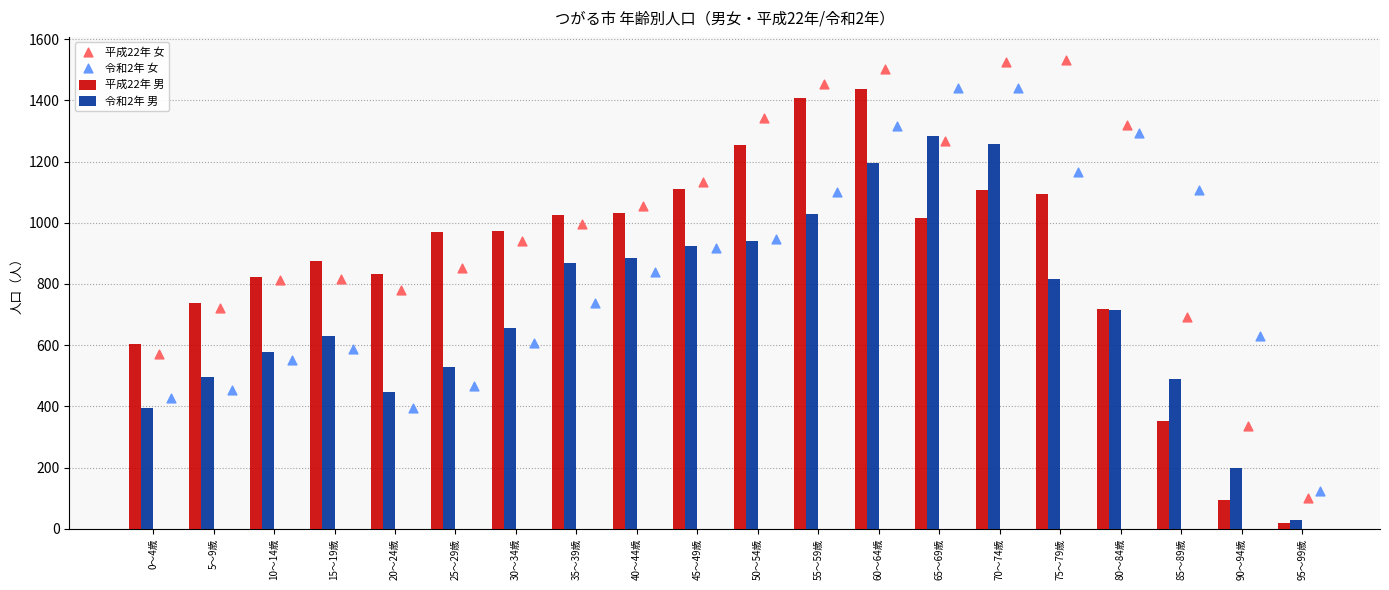

What are all the series names shown in the legend?

平成22年 男, 令和2年 男, 平成22年 女, 令和2年 女